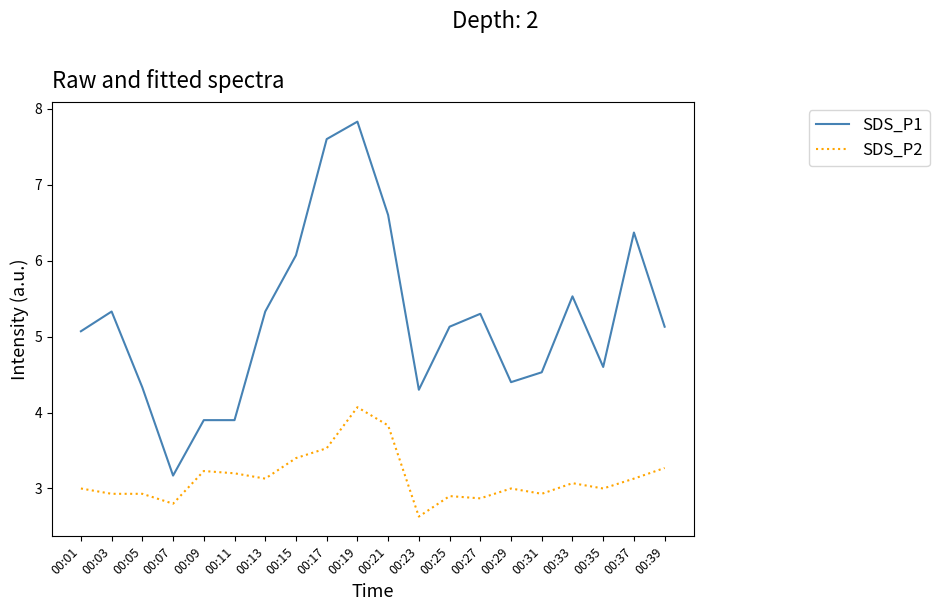

Between 00:03 and 00:37, which series saw the biggest shift?

SDS_P1